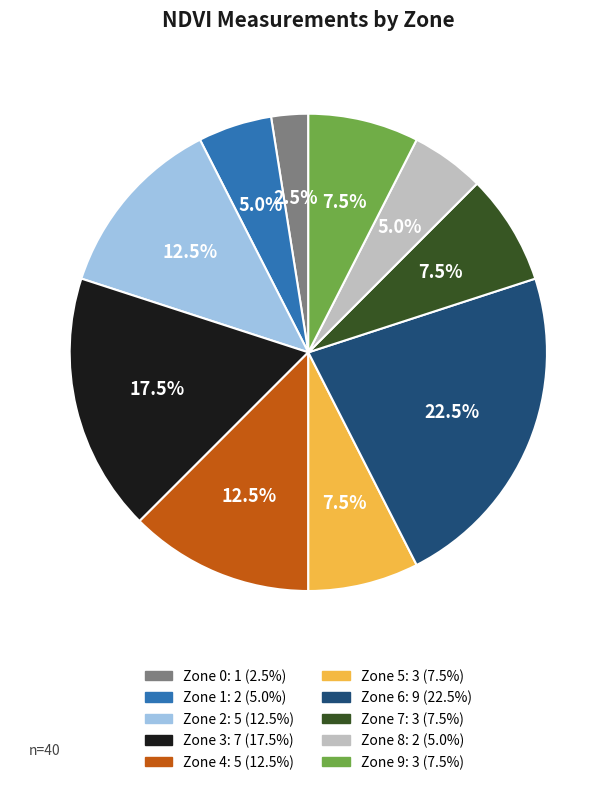

What percentage is NOT represented by Zone 6?

77.5%